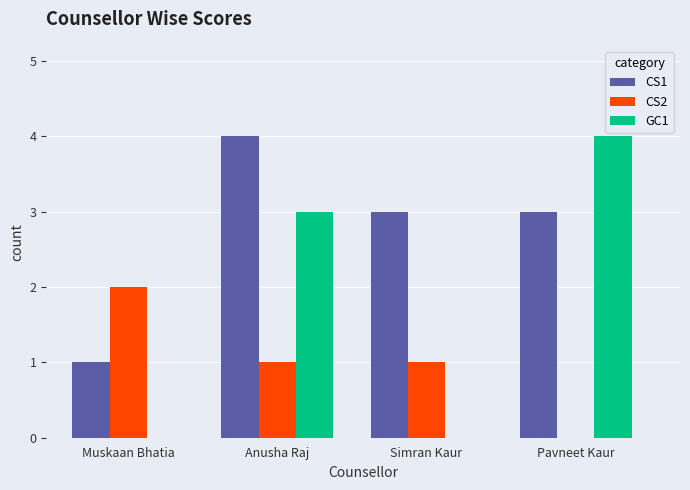

What is the maximum value shown in the chart?

4